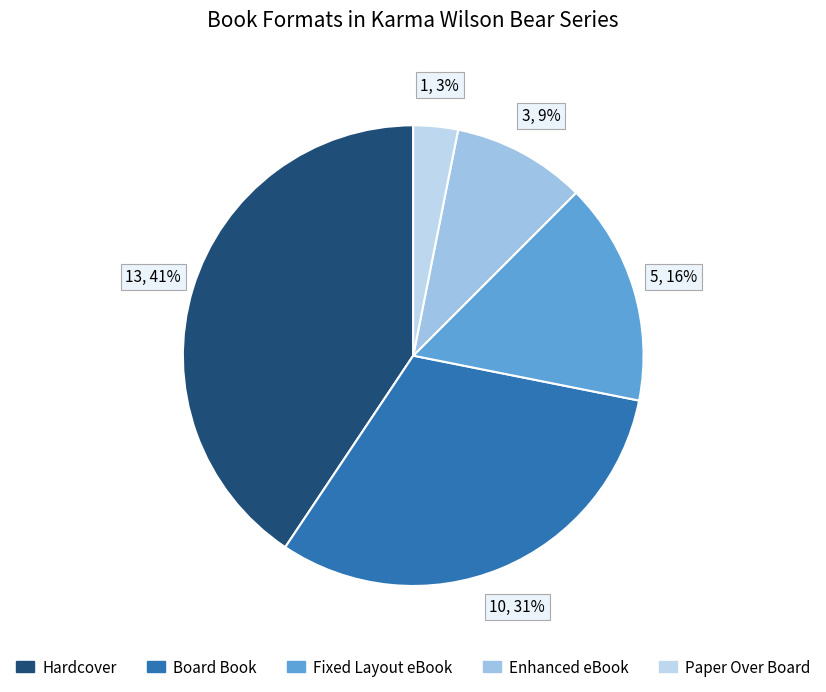

To the nearest percent, what is the combined percentage of Paper Over Board and Hardcover?

44%